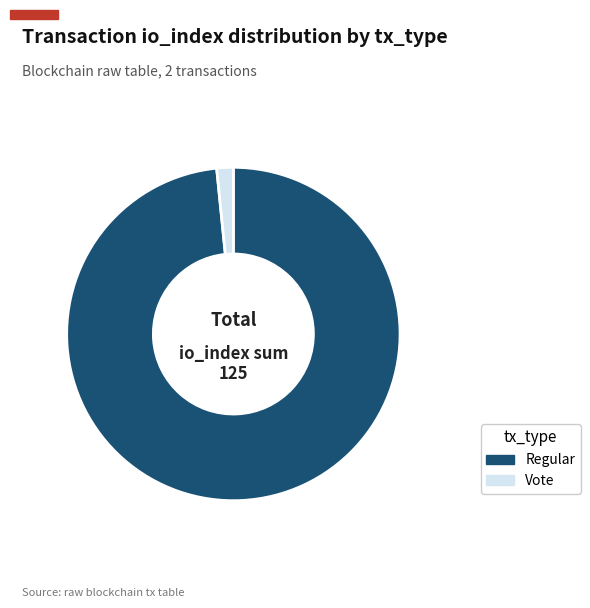

Is there a majority slice in this chart?

Yes